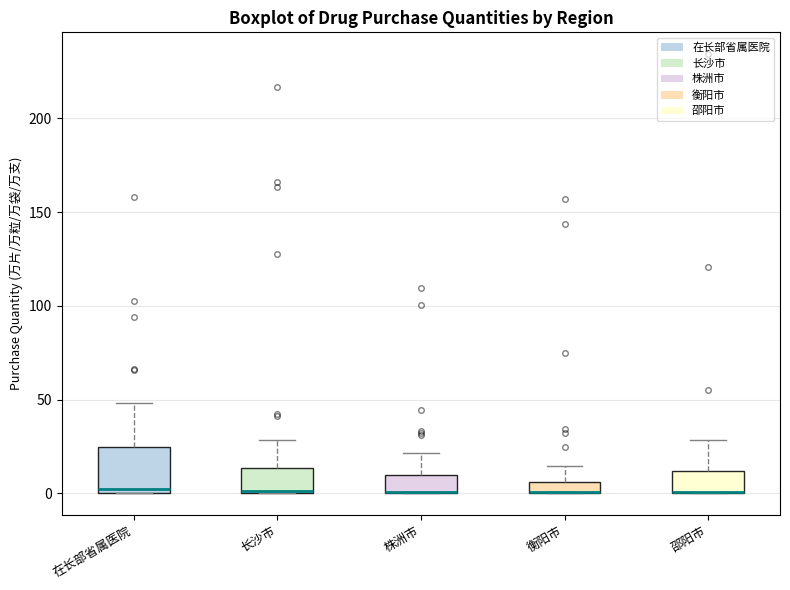

Comparing the boxes themselves (not the whiskers), which one is the tallest?

在长部省属医院